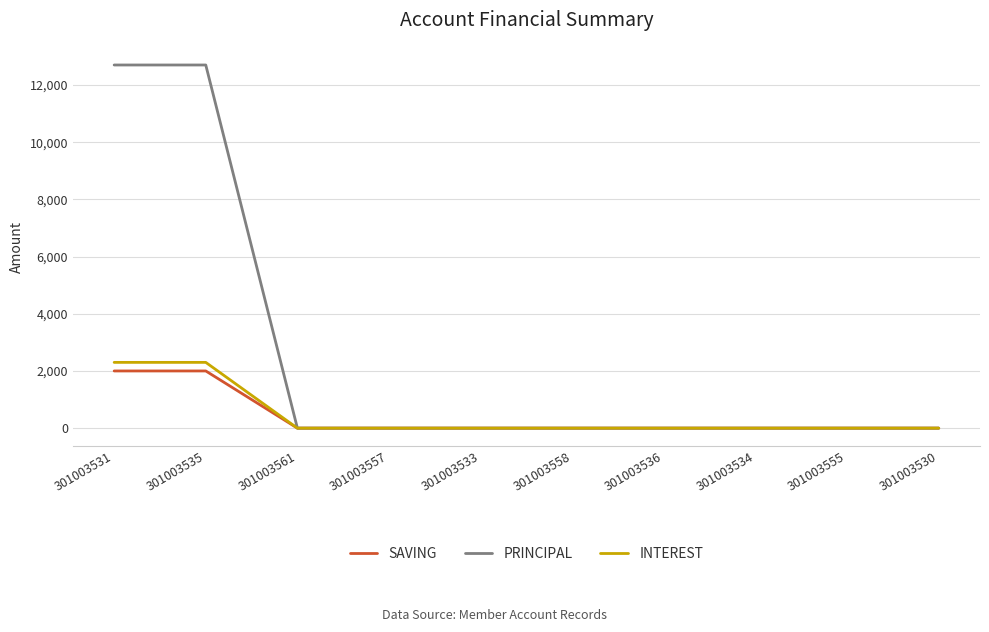

What is the total value across all series at 301003531?

17000